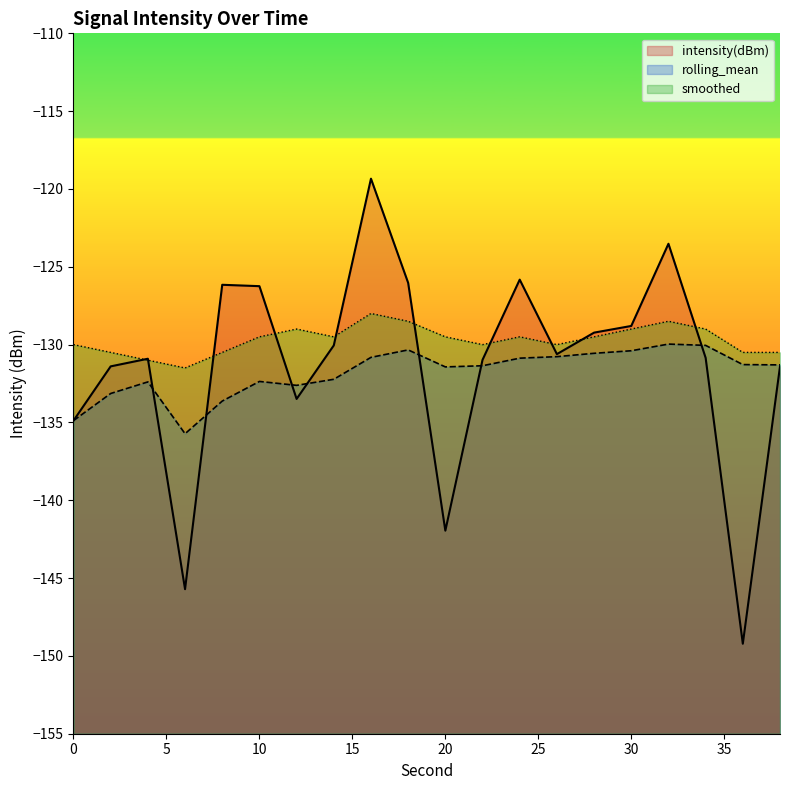

Where does the smoothed series first go above -129?

16